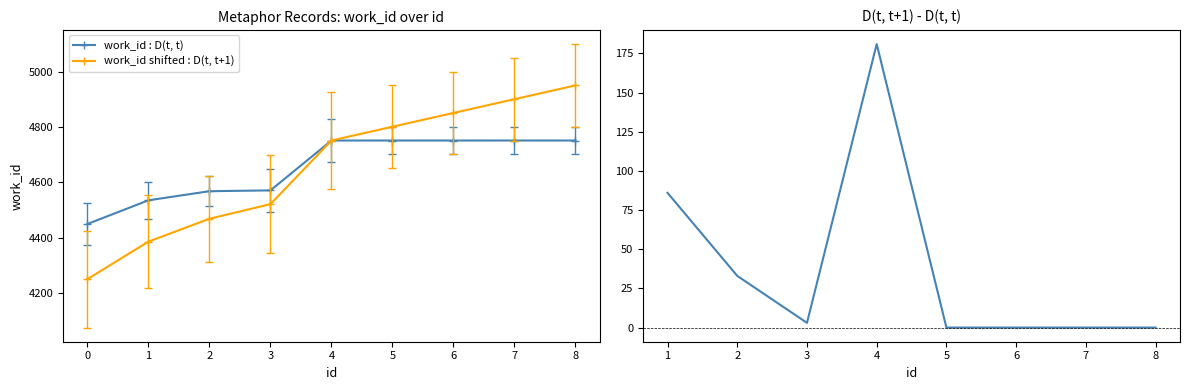

True or false: work_id shifted : D(t, t+1) has more than 0 points higher than both neighbors.

False